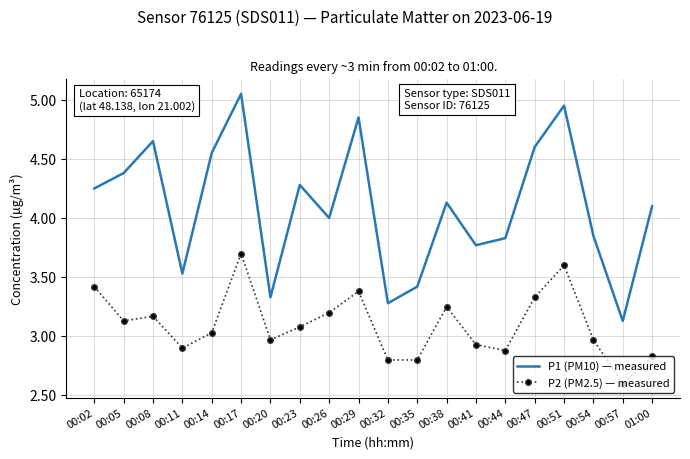

True or false: P2 (PM2.5) — measured and P1 (PM10) — measured intersect in this chart.

False